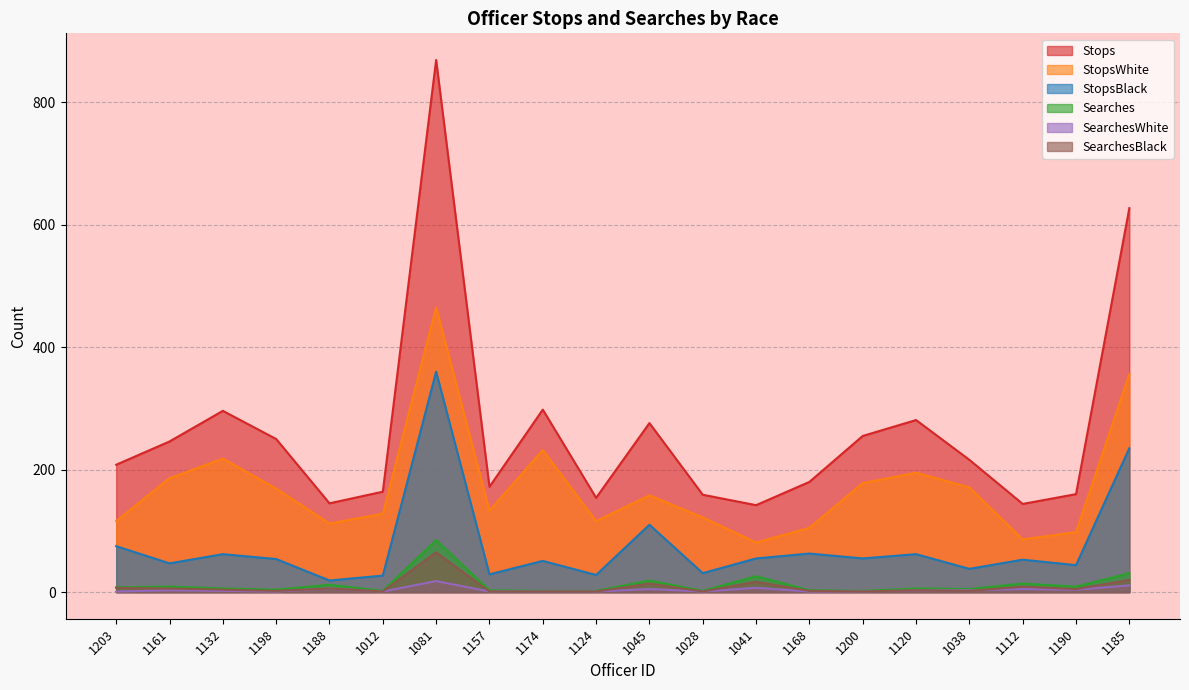

Read the StopsBlack value at 1200.

55